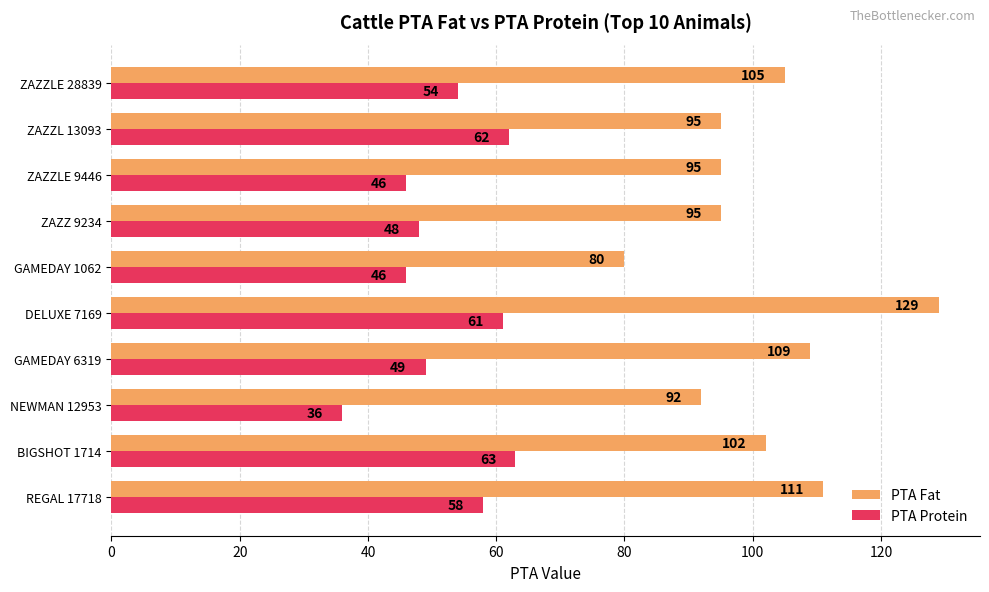

Which label corresponds to the largest value in the chart?

DELUXE 7169